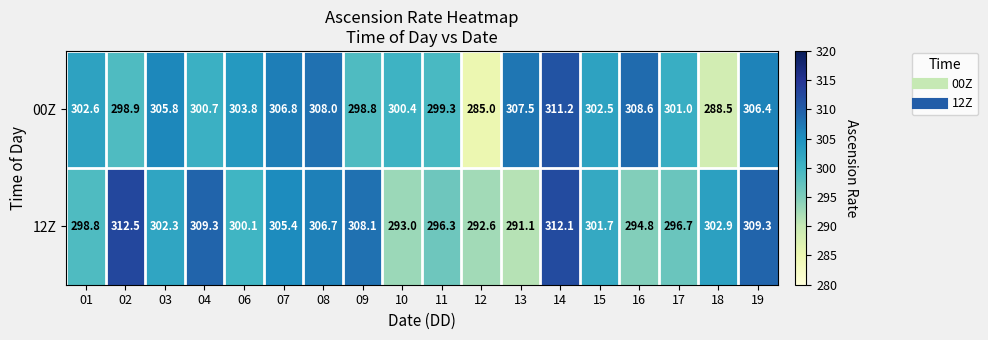

What is the difference between the maximum and minimum values in the 00Z series?

26.2